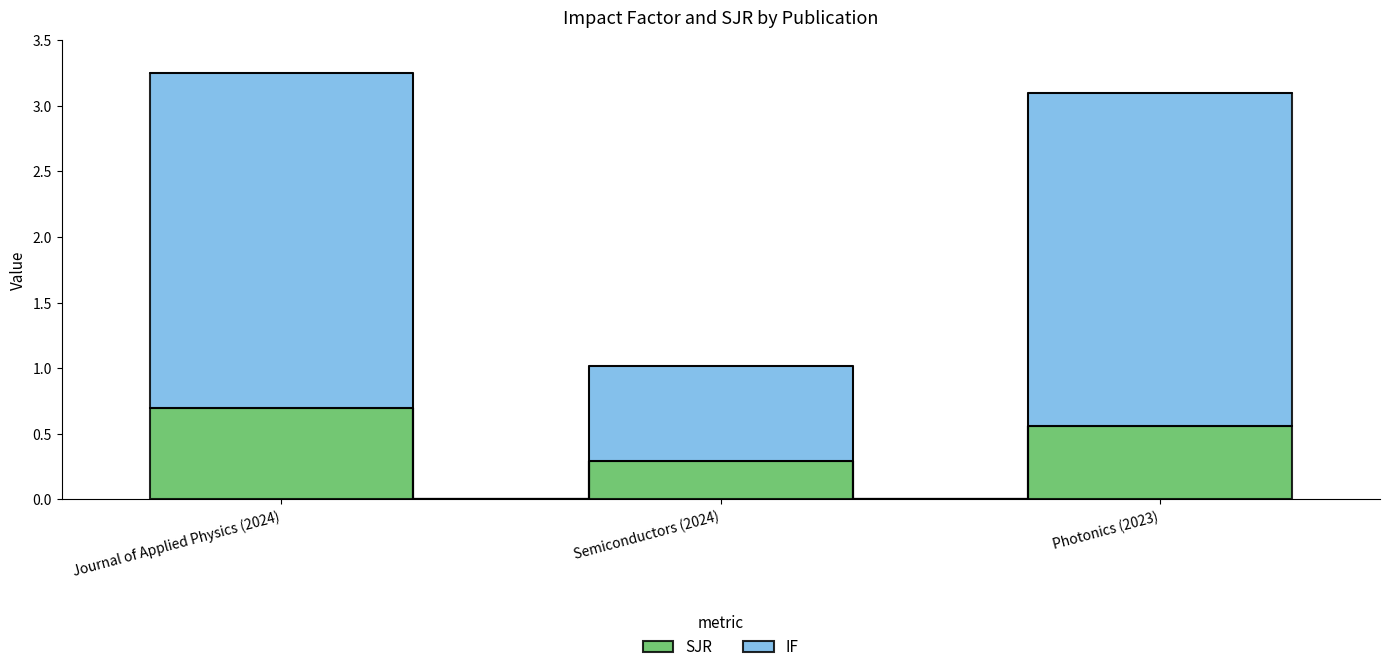

The IF series shows 0.4 at Semiconductors (2024). True or false?

False